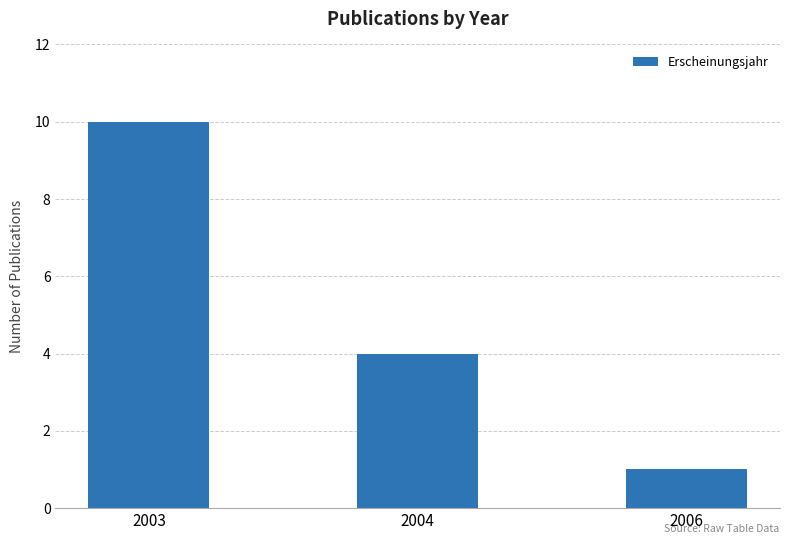

The value at 2004 is 1. True or false?

False